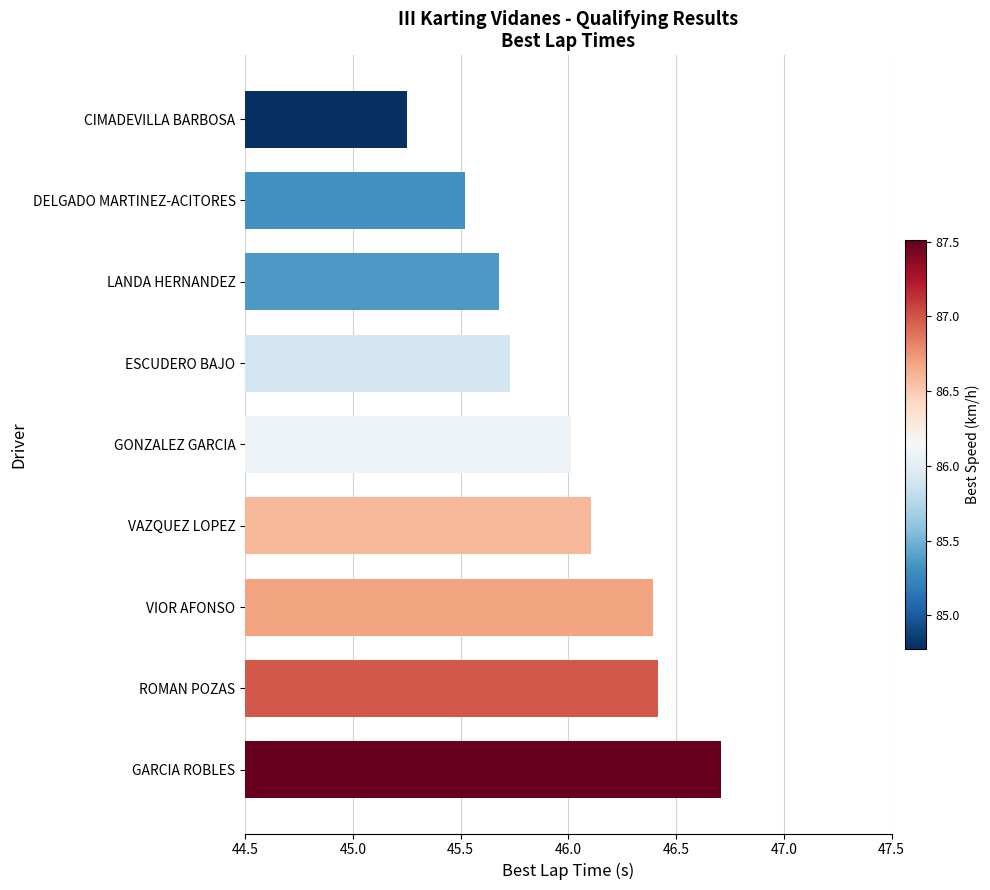

Which label corresponds to the smallest value in the chart?

CIMADEVILLA BARBOSA